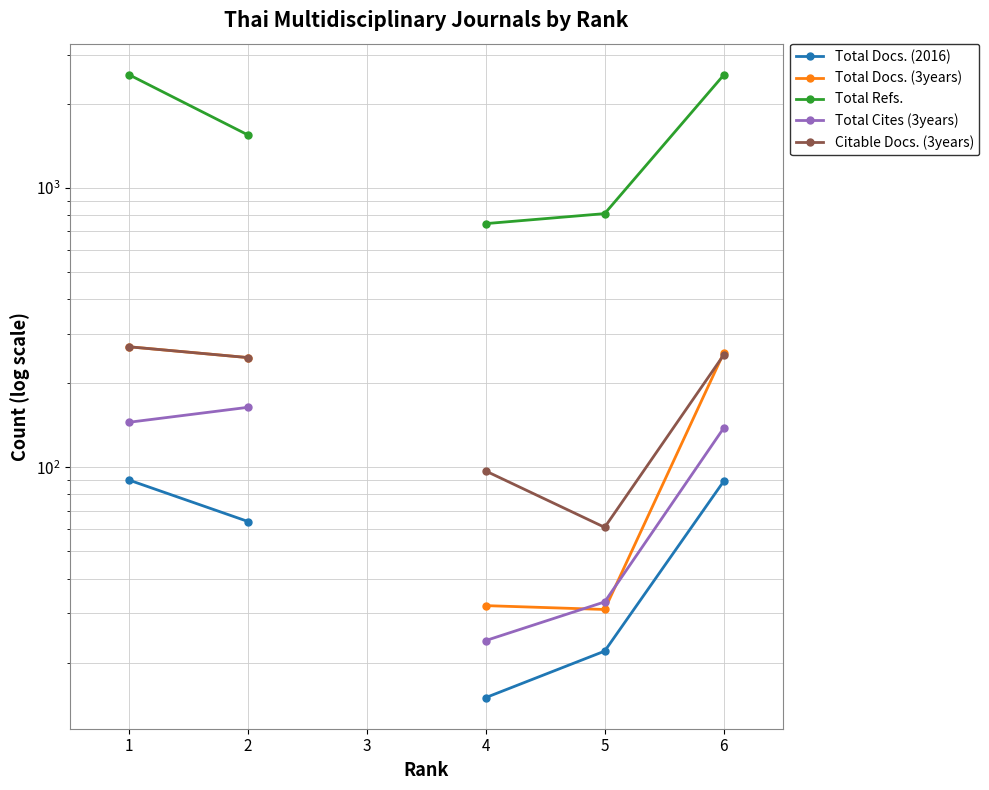

What is the difference between the Total Cites (3years) values at 2 and 6?

26.0